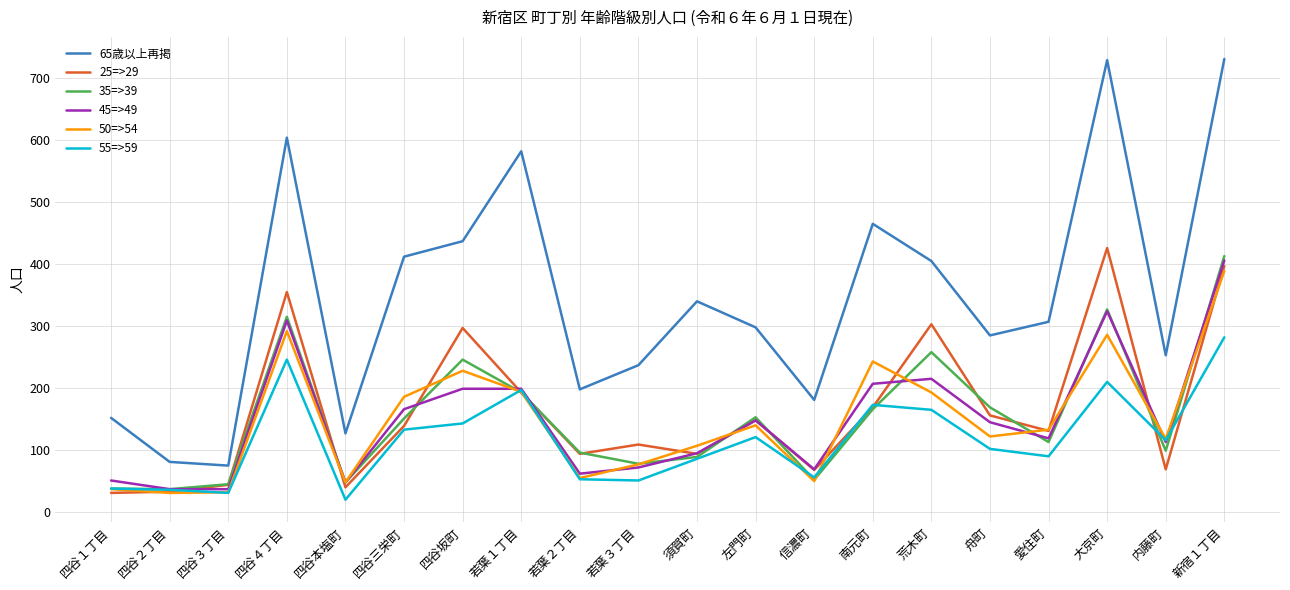

Which series has the largest total across all categories?

65歳以上再掲